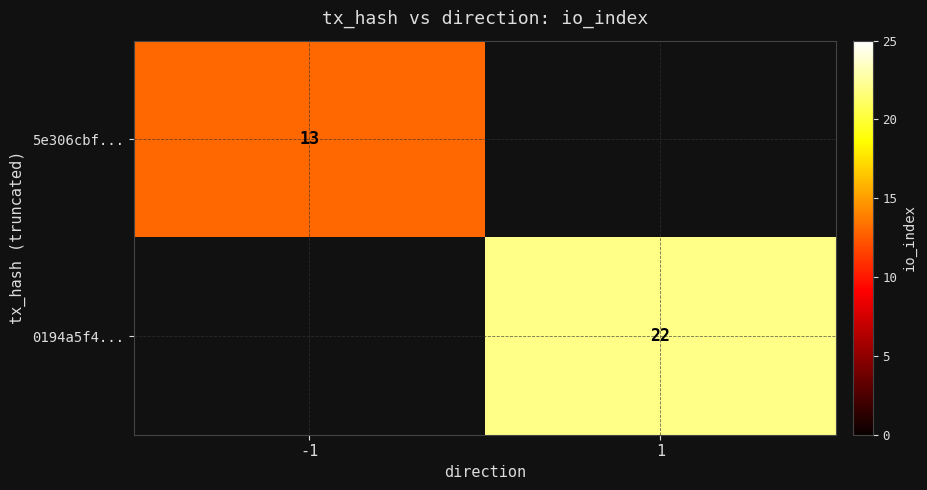

The value of 5e306cbf... at -1 is 21. True or false?

False